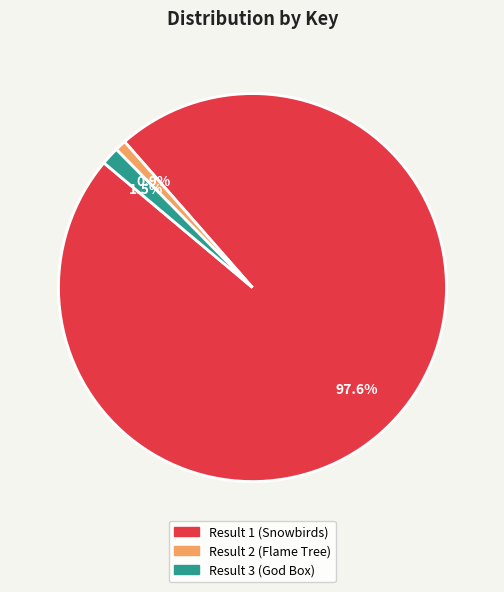

How many segments does this pie chart have?

3